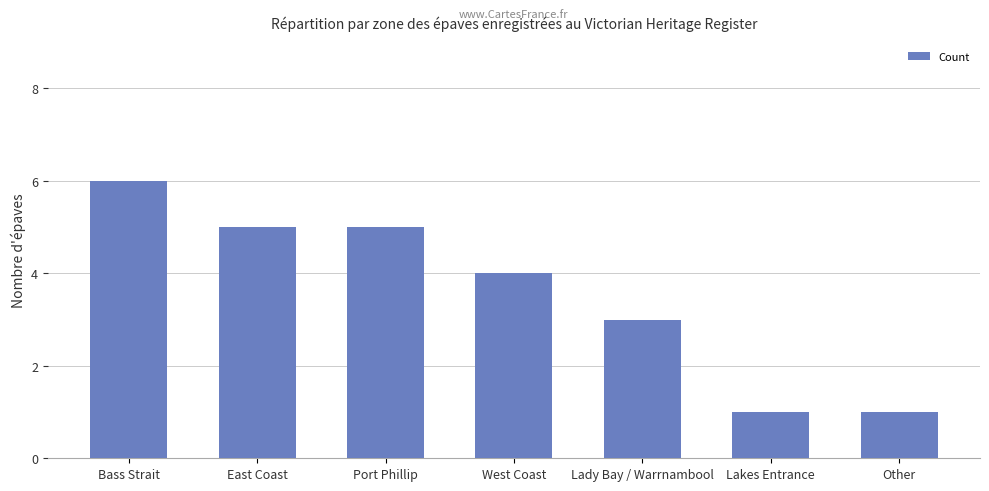

What is the greatest value displayed?

6